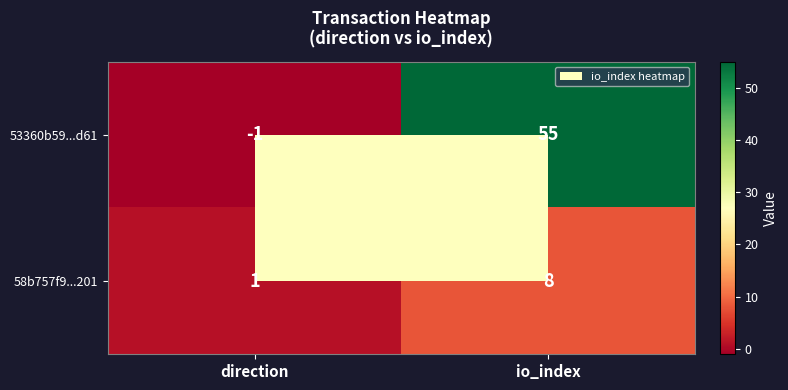

Rank the series at io_index from lowest to highest value.

58b757f9...201, 53360b59...d61